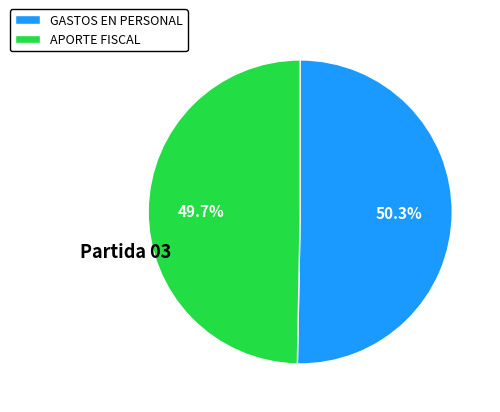

Is there any slice that represents more than half of the pie?

Yes